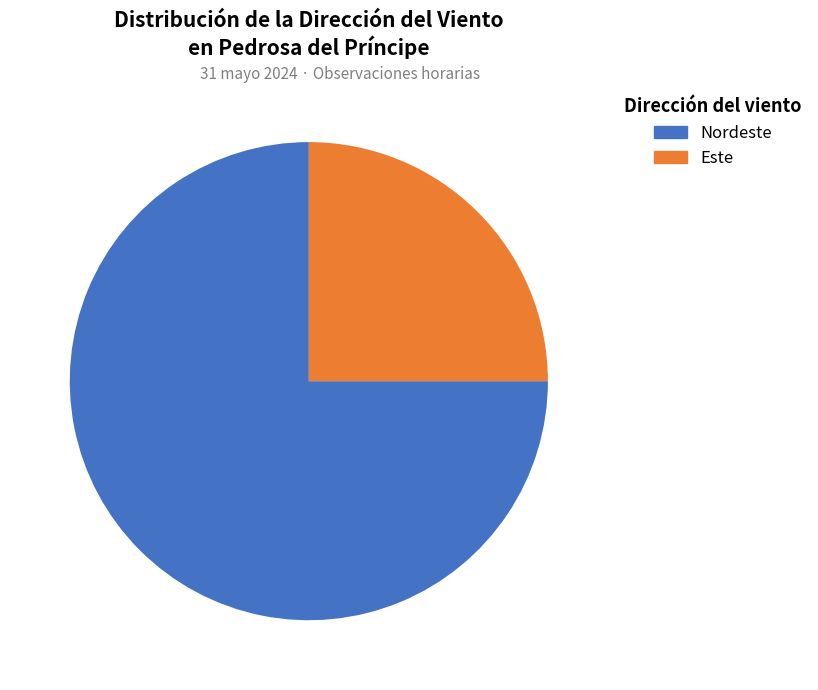

To the nearest percent, what is the average slice percentage?

50%